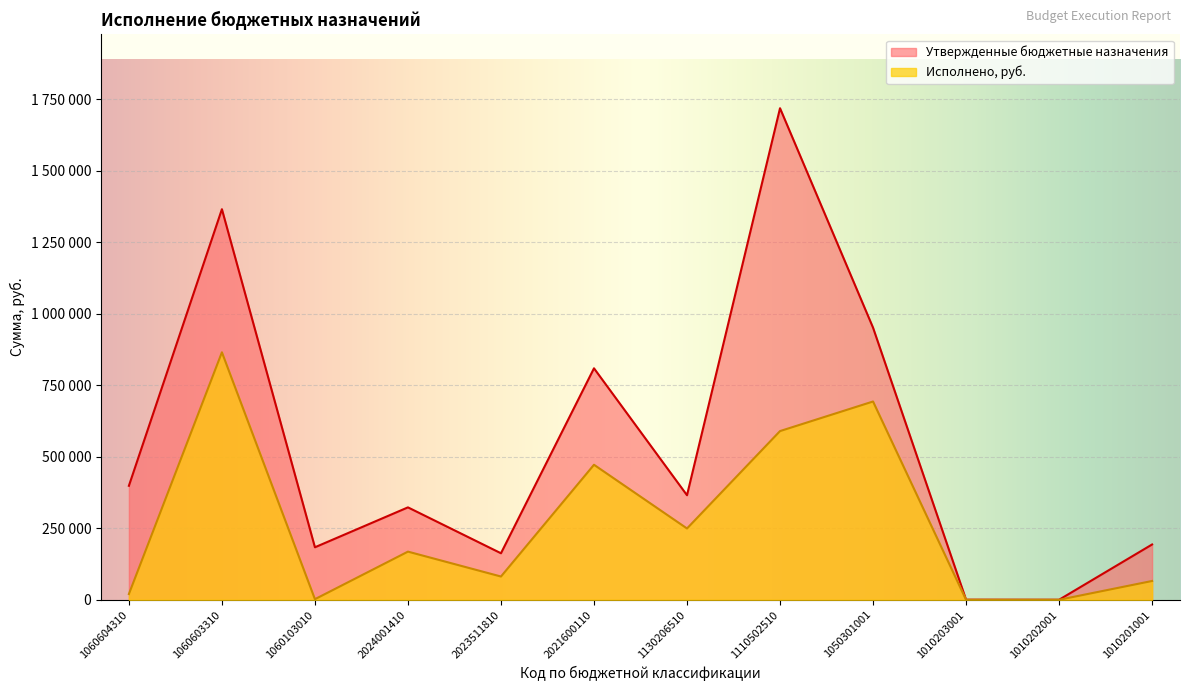

What is the sum of the Утвержденные бюджетные назначения values at 1060103010 and 1060604310?

581926.0